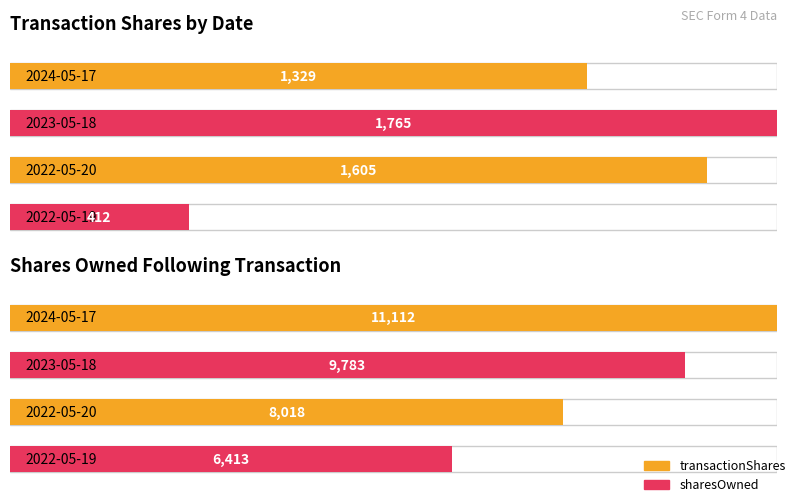

The value of sharesOwnedFollowingTransaction at 2023-05-18 is 14022. True or false?

False